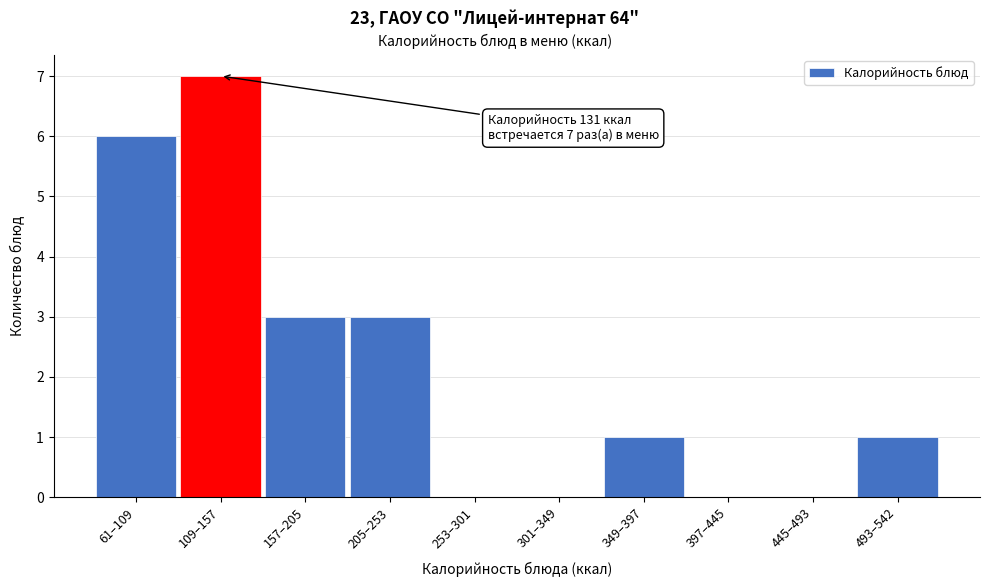

Reading left to right, transcribe all the data shown in this chart.

61–109=6	109–157=7	157–205=3	205–253=3	253–301=0	301–349=0	349–397=1	397–445=0	445–493=0	493–542=1